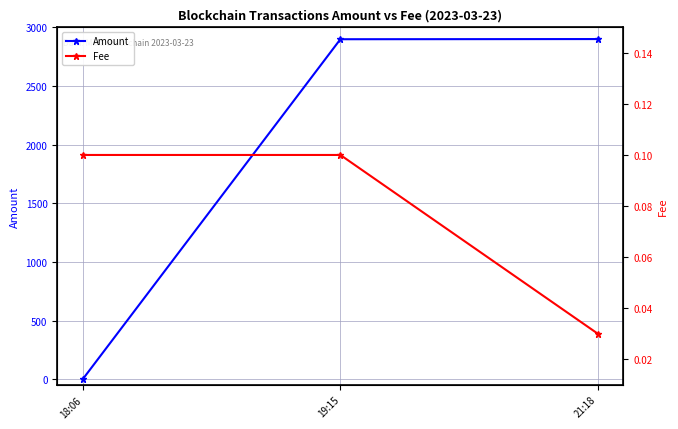

What value does the Amount series have at 21:18?

2900.1